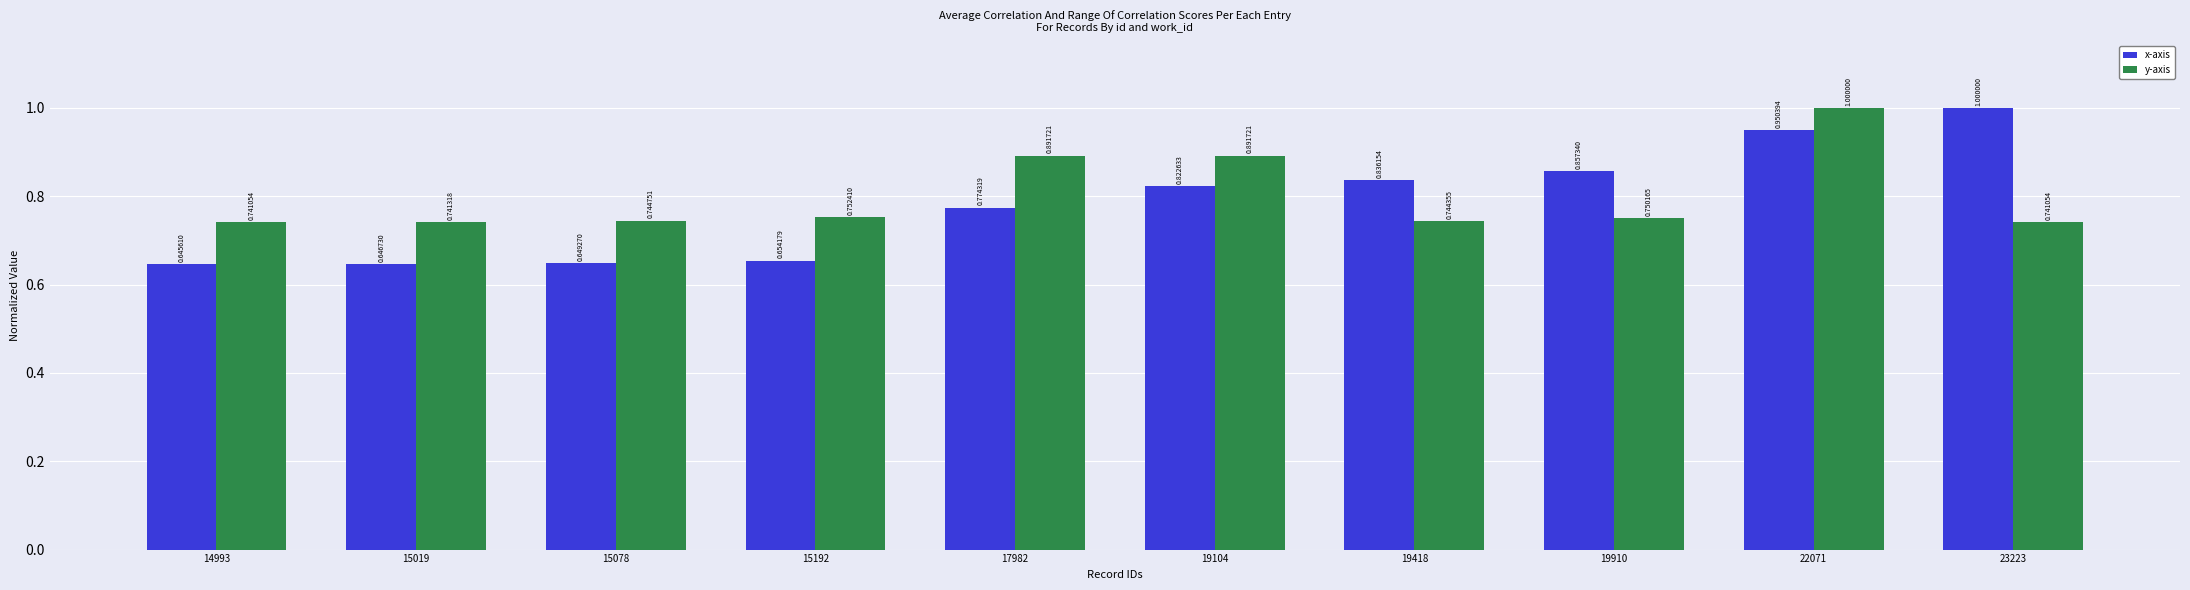

What is the difference between the second highest and minimum values in the y-axis series?

0.2